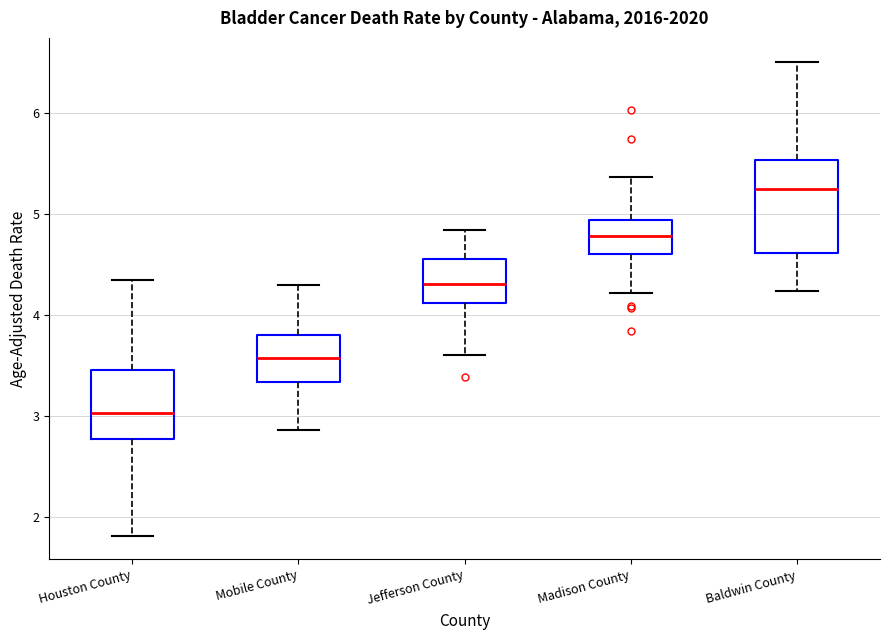

Comparing the boxes themselves (not the whiskers), which one is the tallest?

Baldwin County